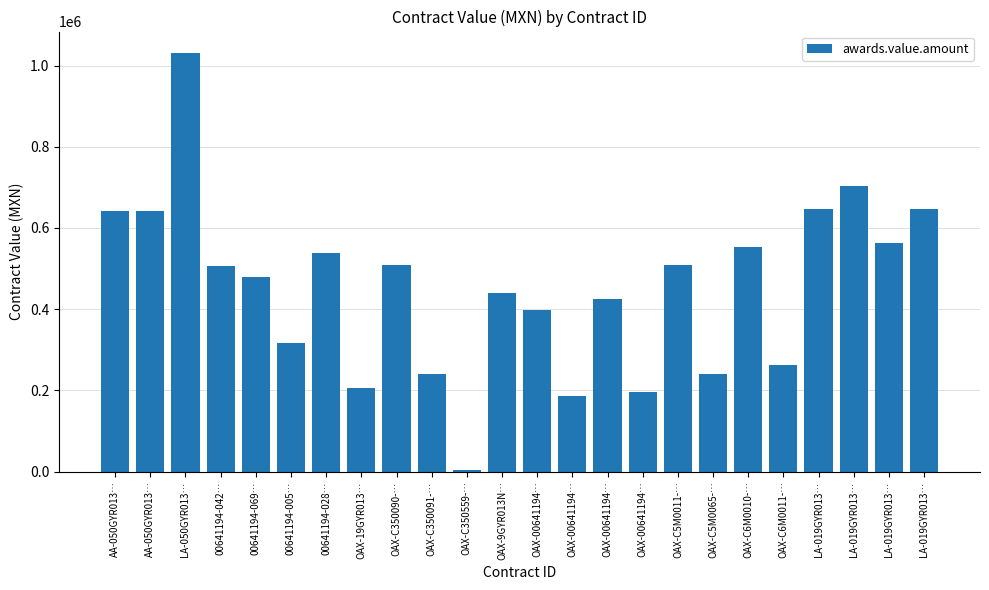

What is the label of the 16th bar from the right?

OAX-C350090-…